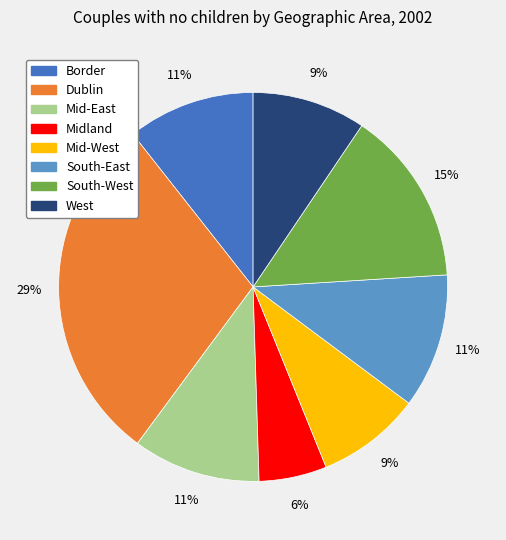

To the nearest percent, what percentage of the pie is Mid-East?

11%